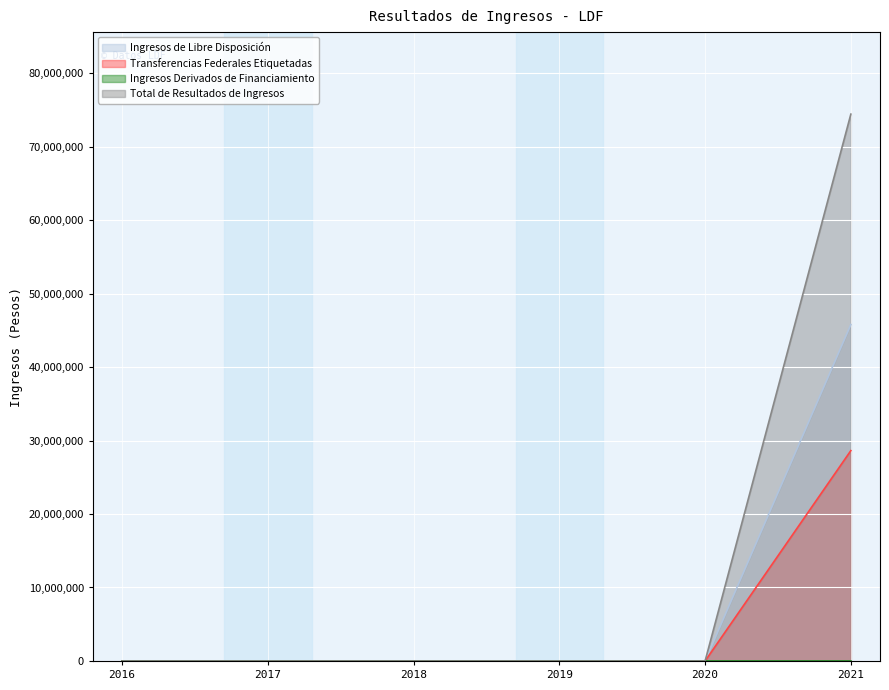

The value of Ingresos de Libre Disposición at 2016 is 30955159. True or false?

False